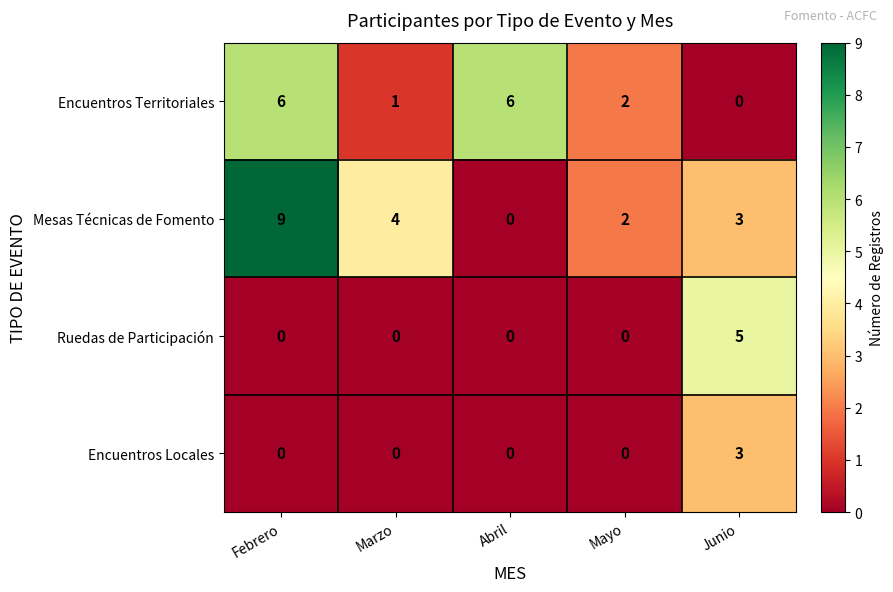

How many distinct data groups are displayed?

4